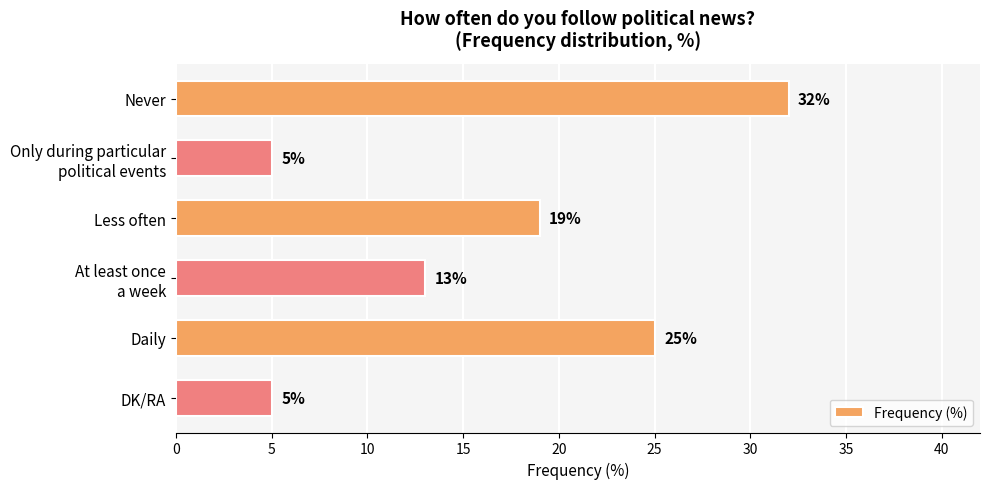

What is the value of the 1st bar from the top?

32